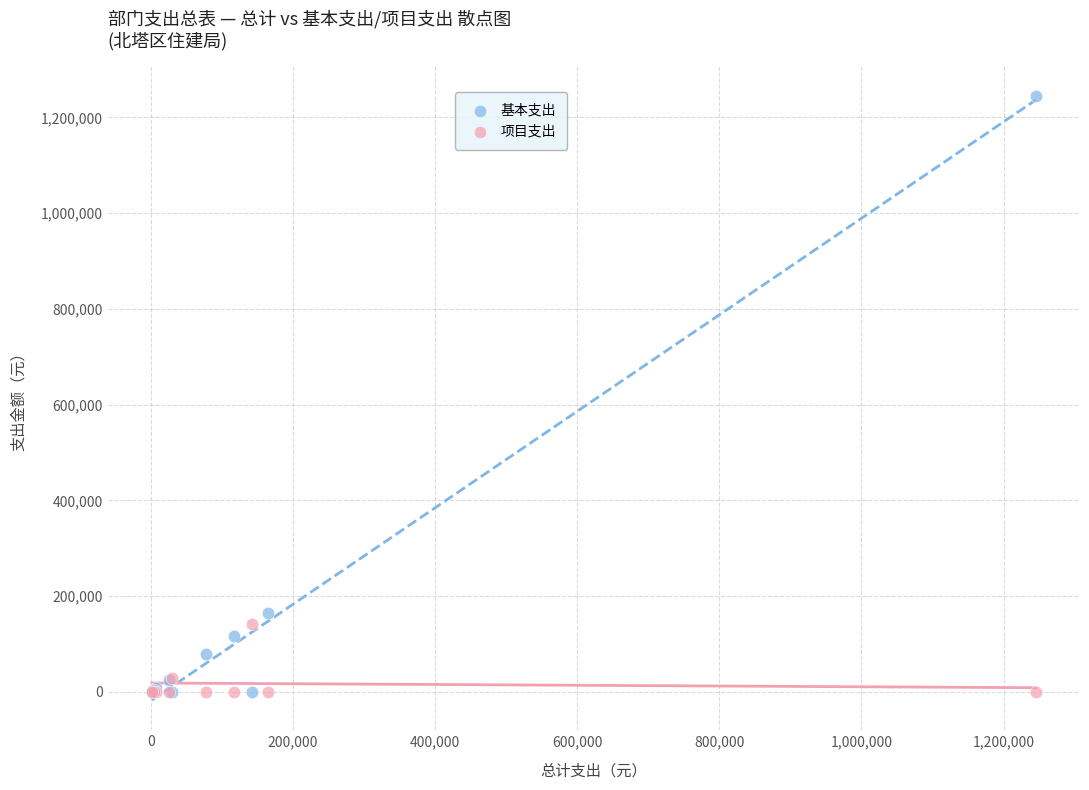

Which series has the widest spread of Y values?

基本支出